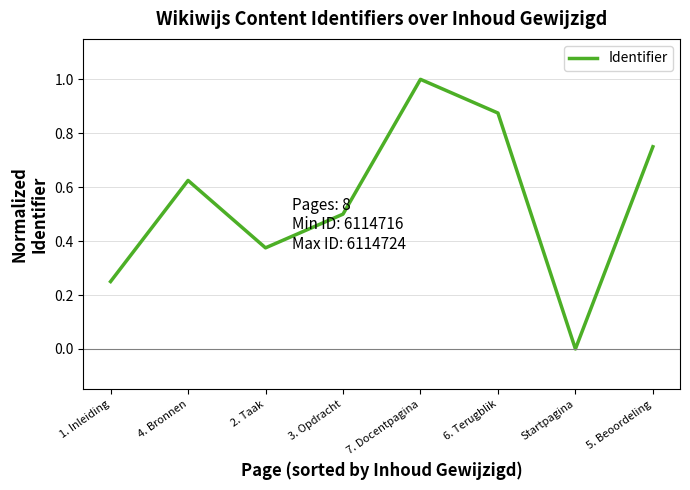

How many distinct data groups are displayed?

1